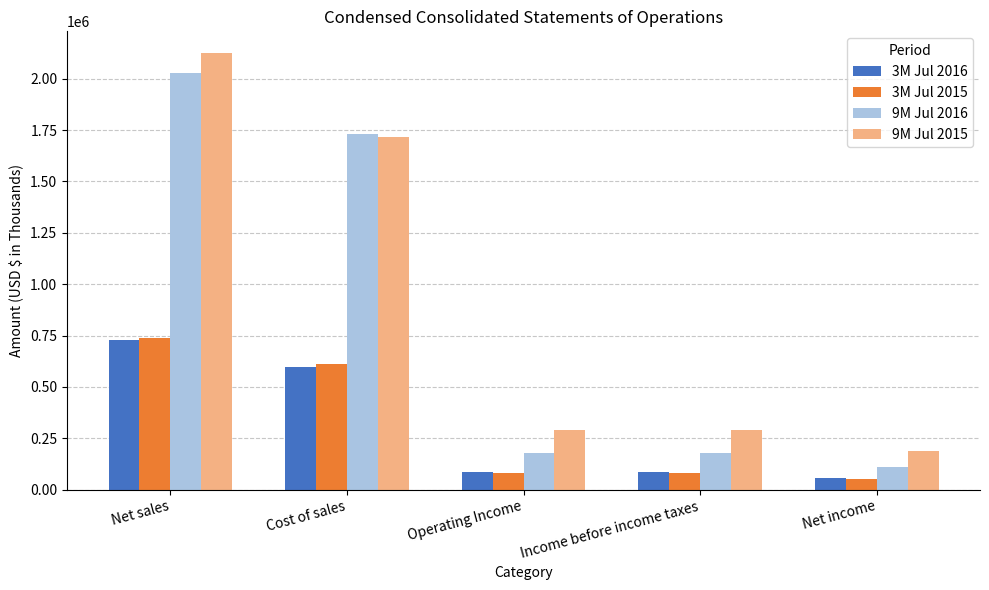

Which series has the widest spread of values?

9M Jul 2015